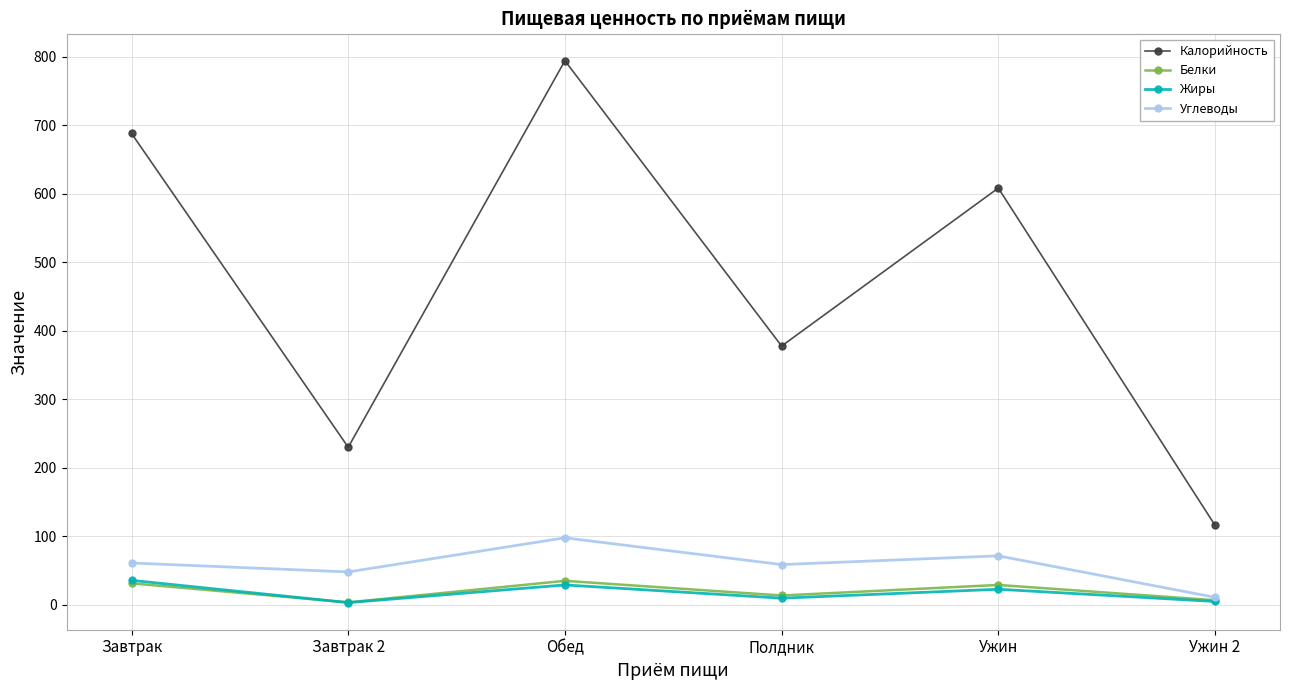

Which series has the largest total across all categories?

Калорийность